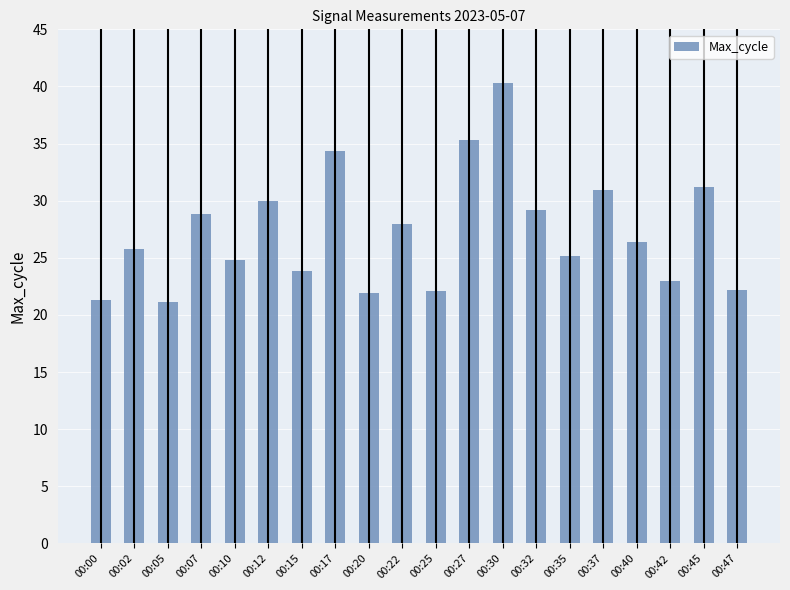

What is the ratio of the value at 00:05 to the value at 00:12?

0.7